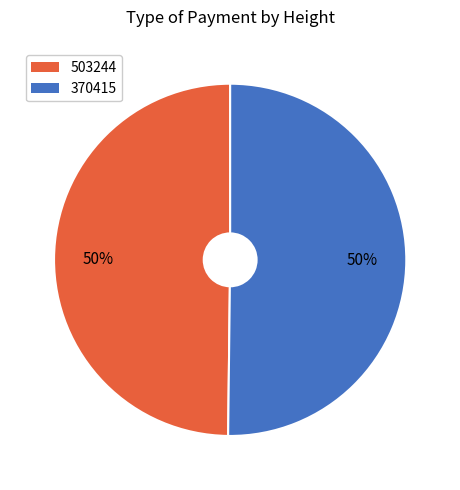

What is the ratio of the value at 503244 to the value at 370415?

1.0